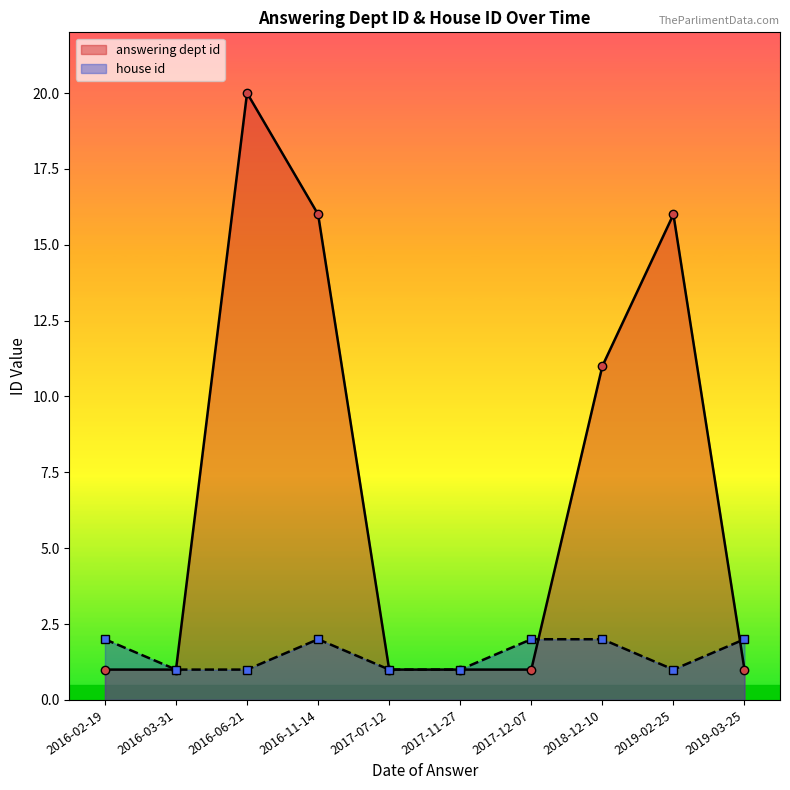

Is it true that answering dept id equals 1 at 2019-03-25?

True